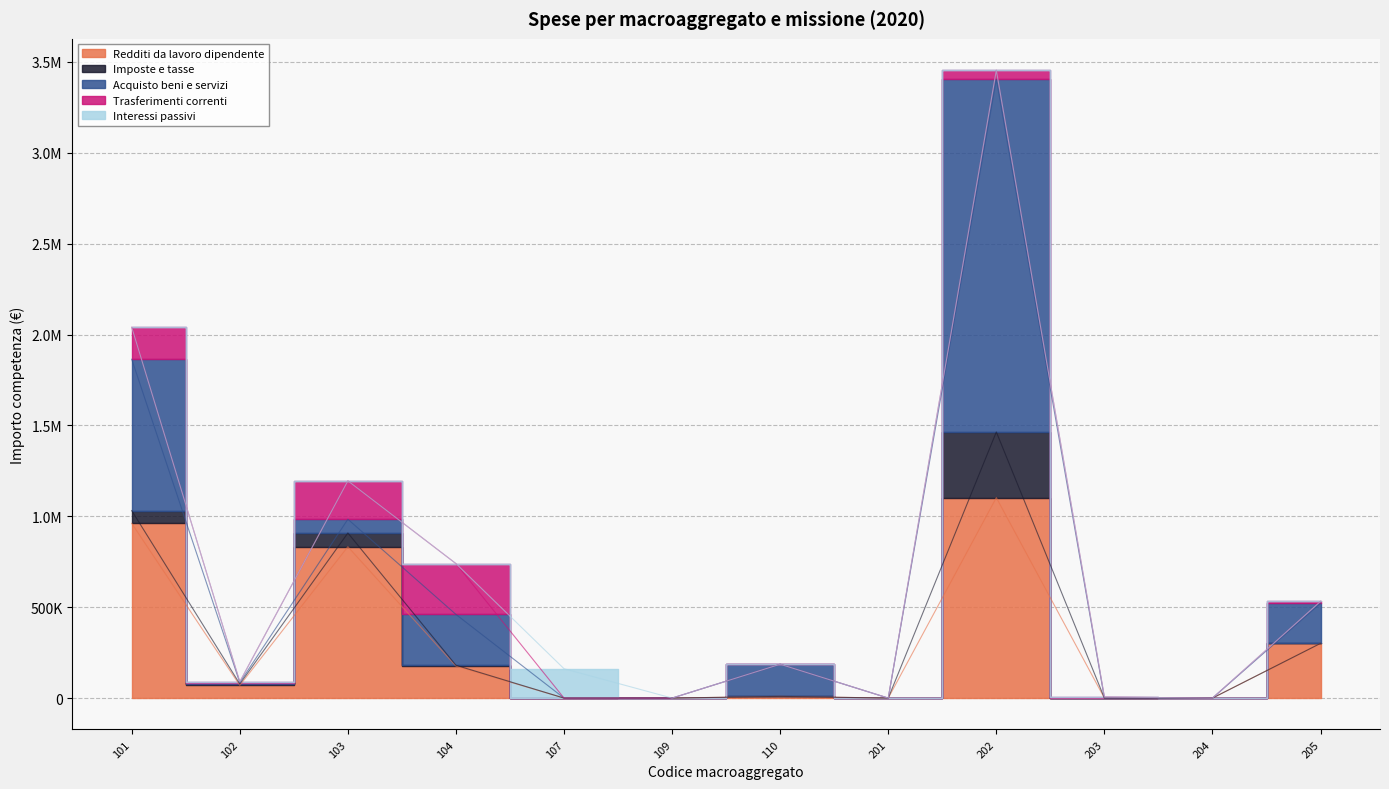

Does the chart have visible grid lines?

Yes